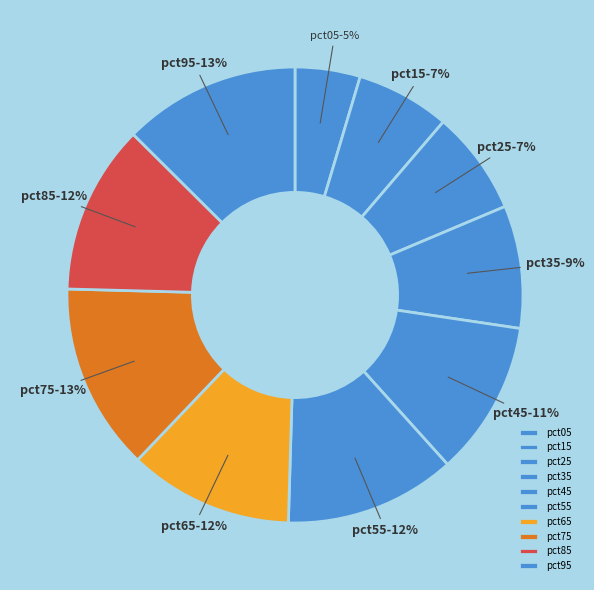

Is pct35 the majority of the pie?

No